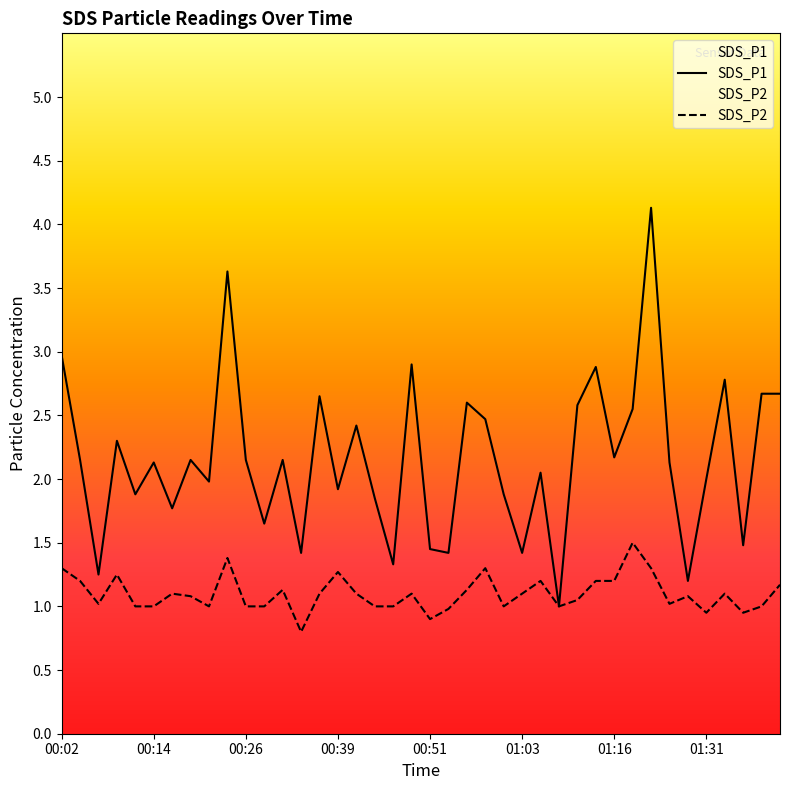

Which series has the widest spread of values?

SDS_P1